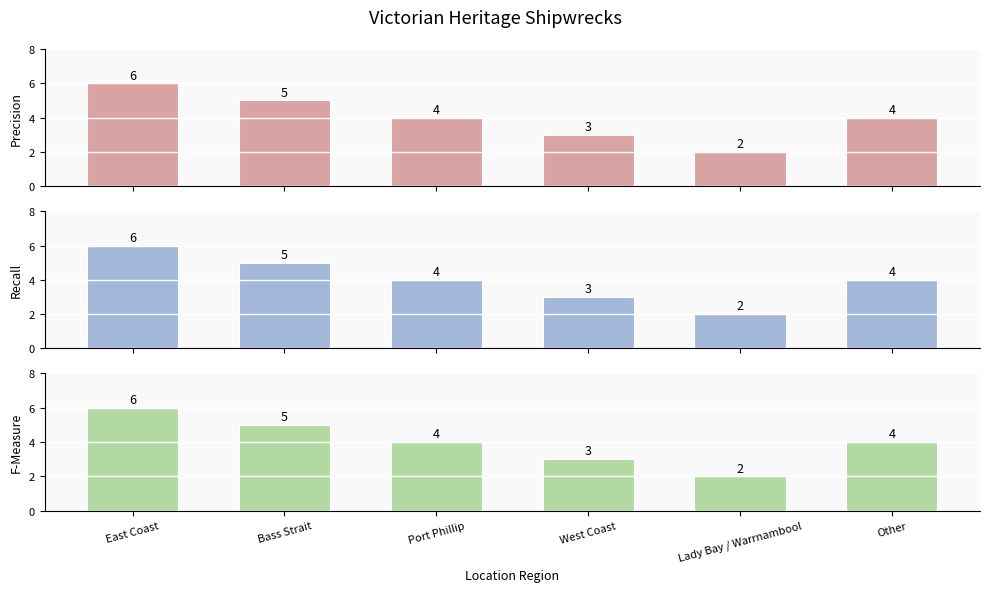

Is it true that F-Measure equals 3 at West Coast?

True